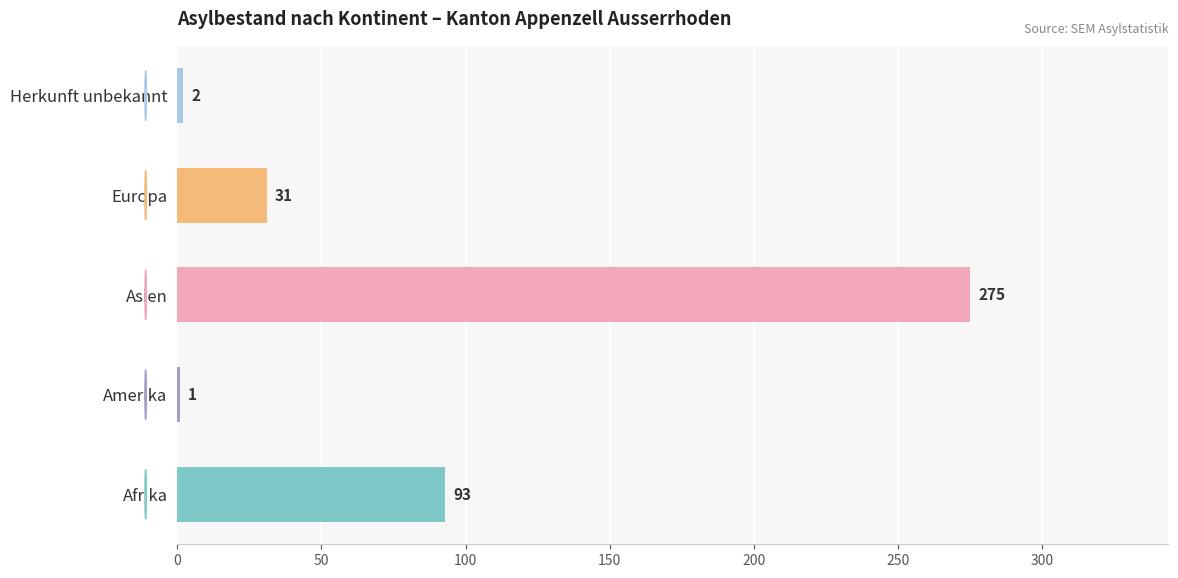

Reading top to bottom, transcribe all the data shown in this chart.

Herkunft unbekannt=2	Europa=31	Asien=275	Amerika=1	Afrika=93